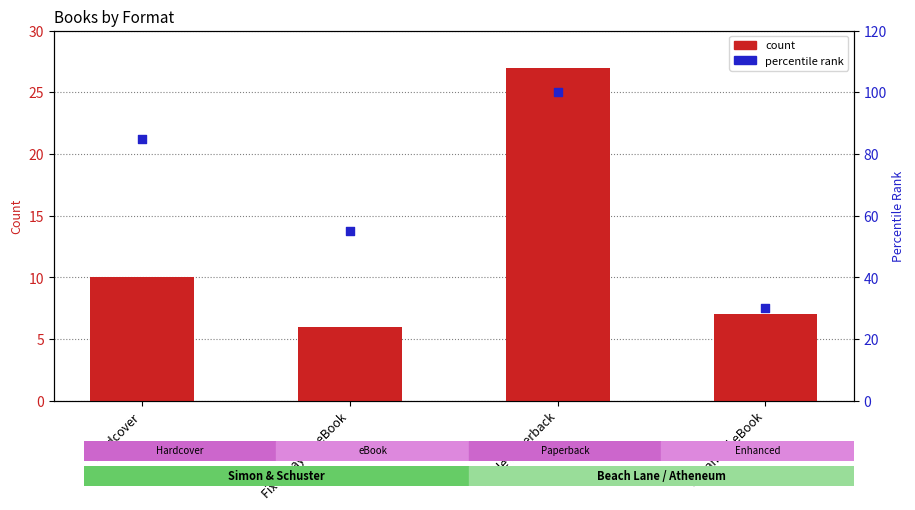

Which series reaches the minimum Y coordinate?

count